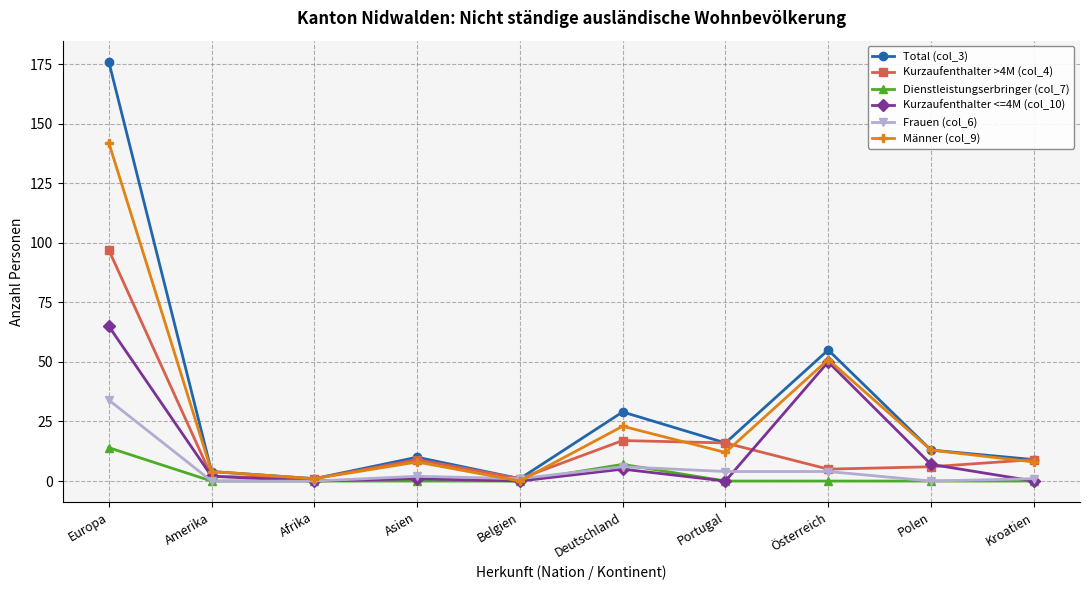

Reading right to left, list all the values displayed in this chart.

Total (col_3): 9	13	55	16	29	1	10	1	4	176
Kurzaufenthalter >4M (col_4): 9	6	5	16	17	1	9	1	2	97
Dienstleistungserbringer (col_7): 0	0	0	0	7	0	0	0	0	14
Kurzaufenthalter <=4M (col_10): 0	7	50	0	5	0	1	0	2	65
Frauen (col_6): 1	0	4	4	6	1	2	0	0	34
Männer (col_9): 8	13	51	12	23	0	8	1	4	142